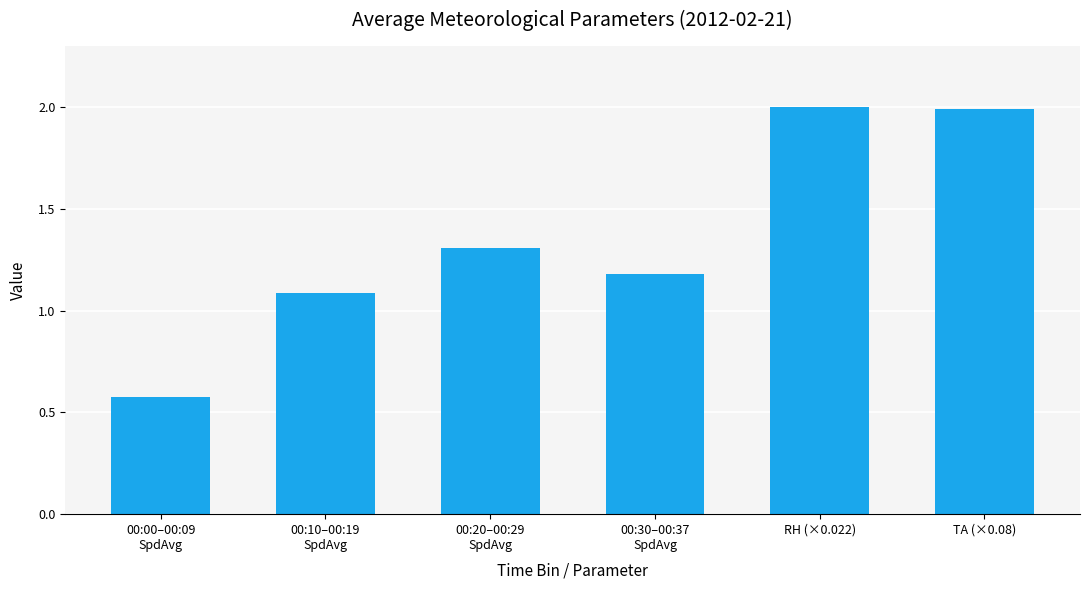

Reading left to right, list all the values displayed in this chart.

0.6	1.1	1.3	1.2	2.0	2.0